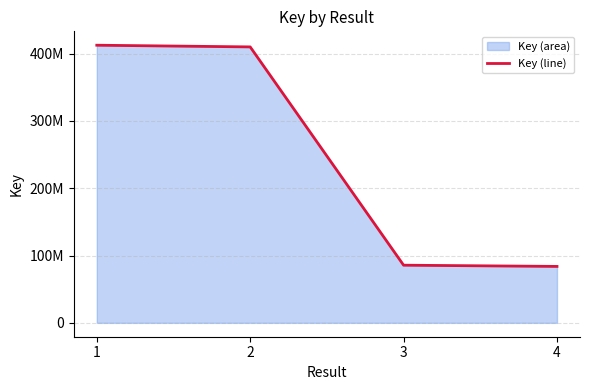

Reading left to right, list all the values displayed in this chart.

1=412502038	2=409992103	3=85652169	4=83833090